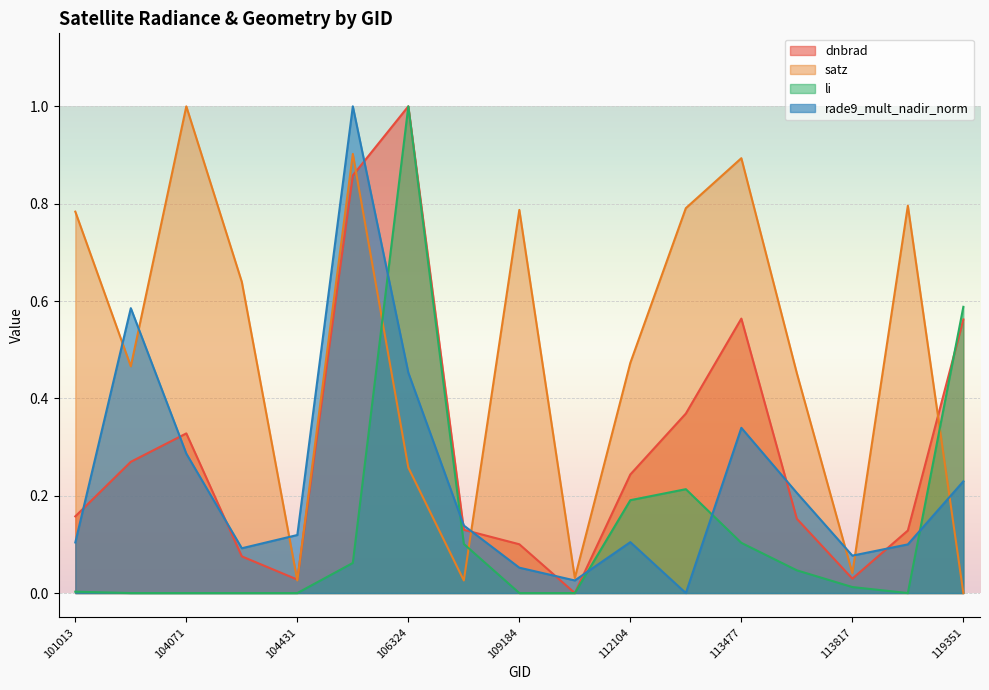

True or false: rade9_mult_nadir_norm has a value of 0.3 at 104071.

True